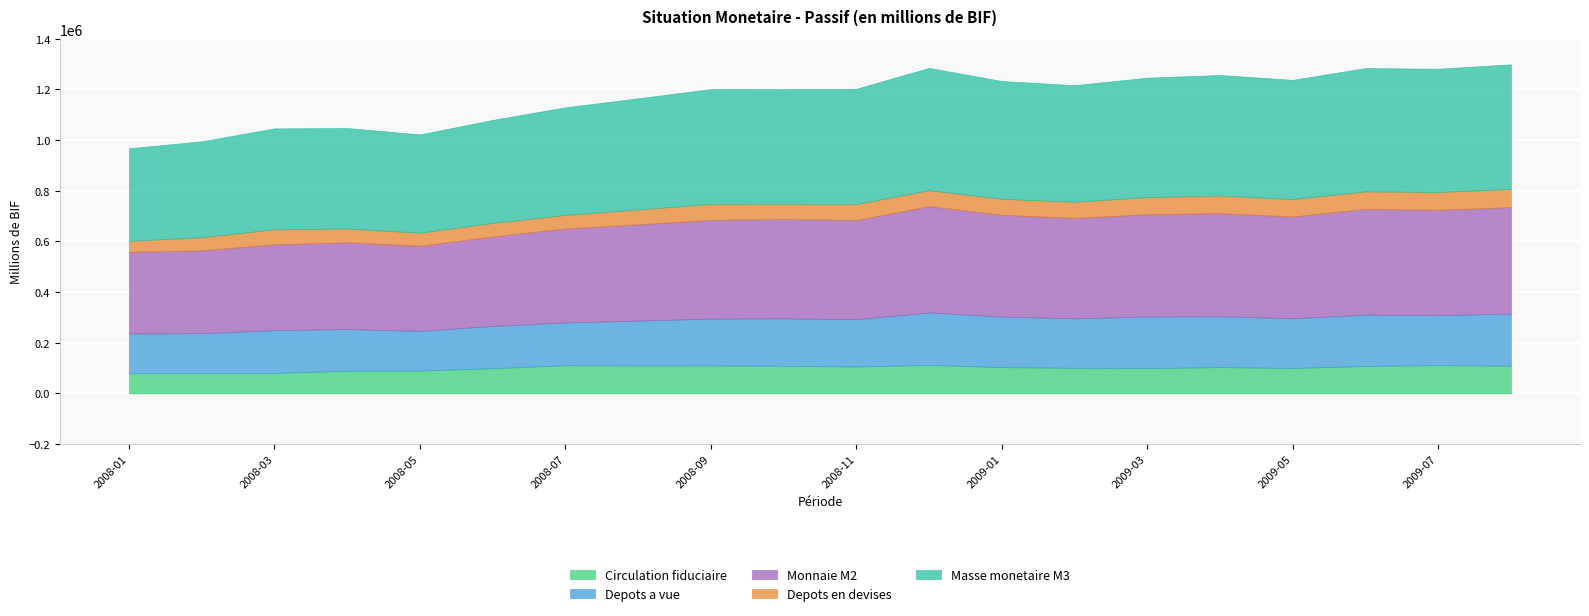

Which series has the largest total across all categories?

Masse monetaire M3